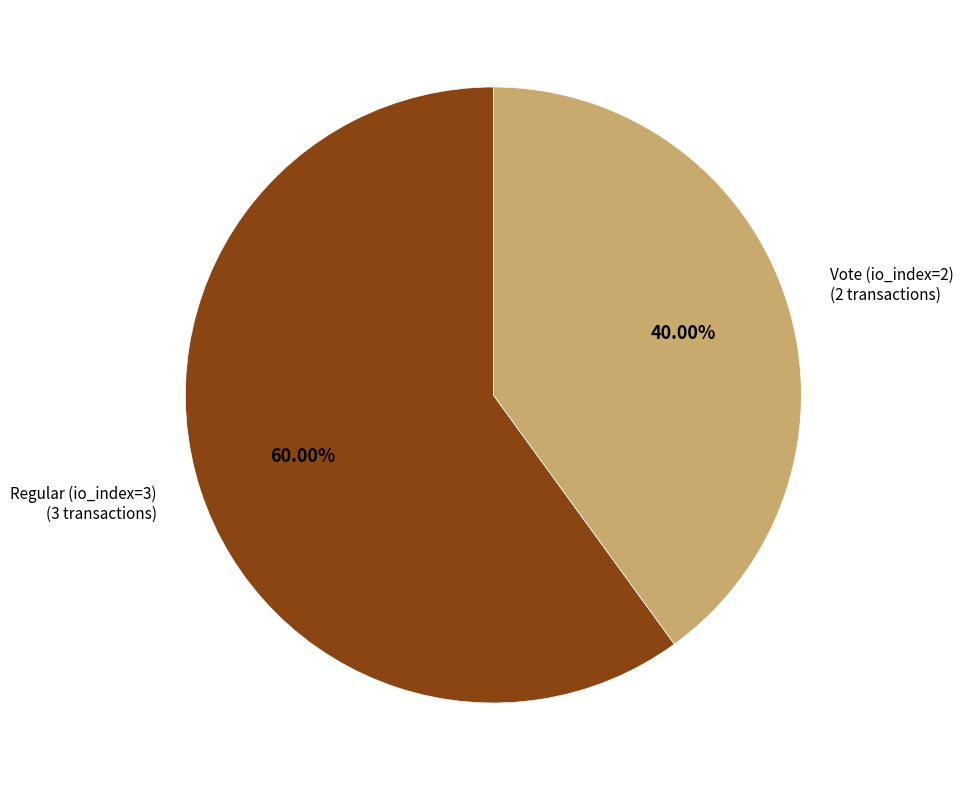

Is there a majority slice in this chart?

Yes